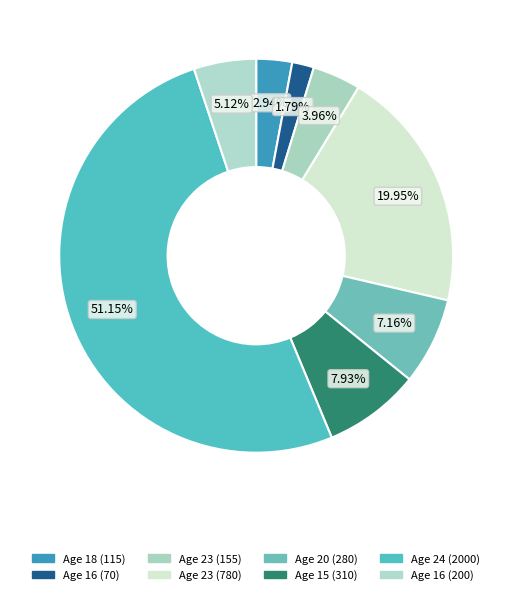

To the nearest percent, what is the difference between the largest and smallest slice percentages?

49%